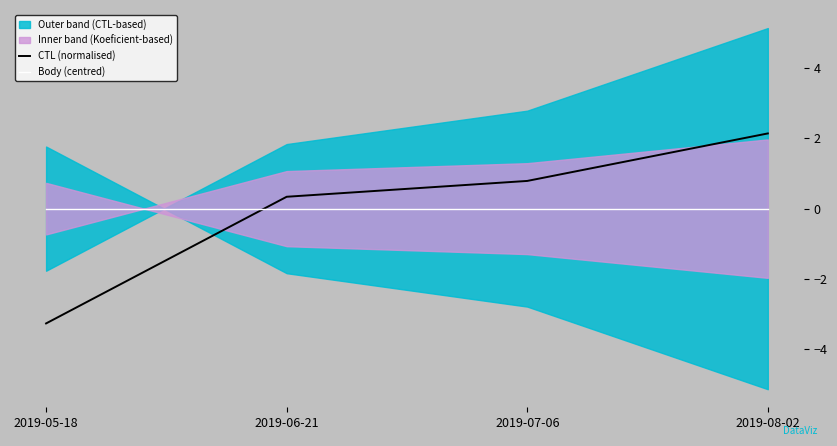

Reading right to left, what are all the values shown in this chart?

CTL (normalised): 2.1	0.8	0.3	-3.3
Body (centred): 0.0	0.0	0.0	0.0